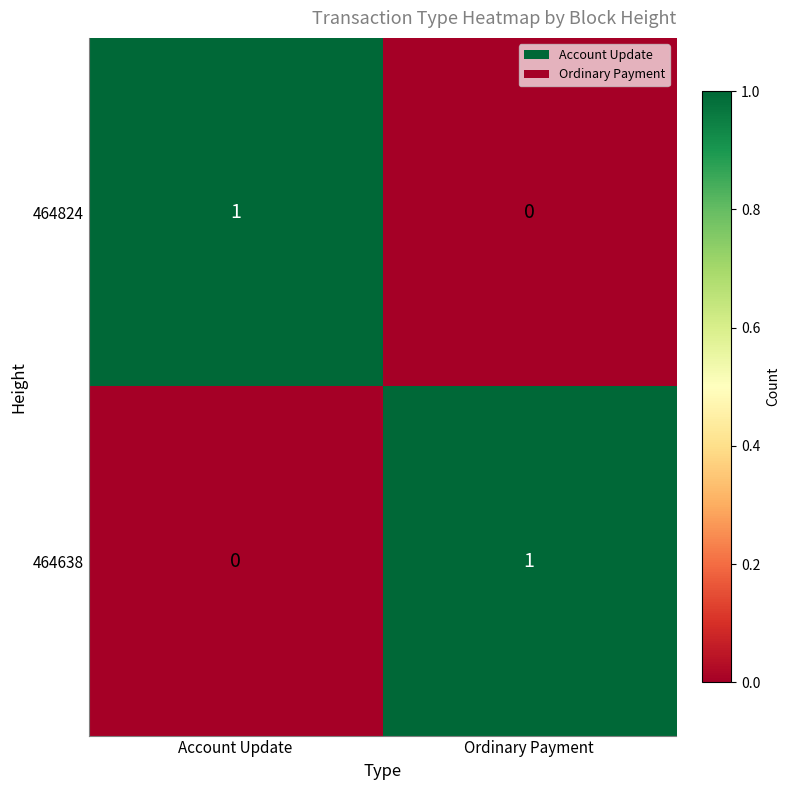

At Account Update, list the series in order from largest to smallest.

464824, 464638